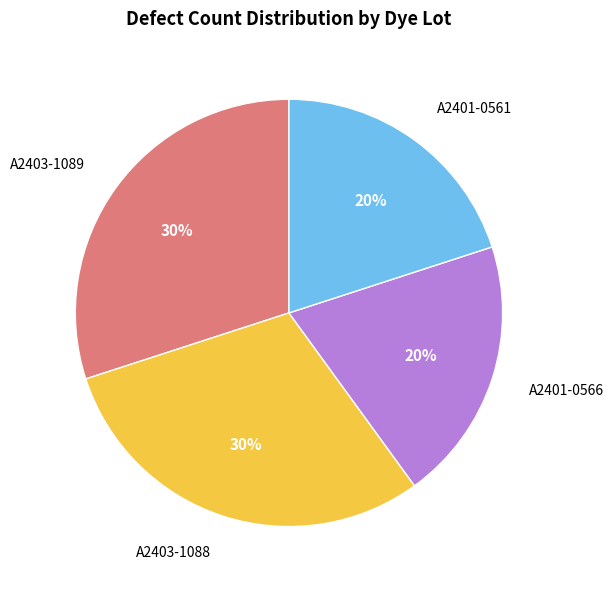

To the nearest percent, what portion does A2401-0561 represent?

20%